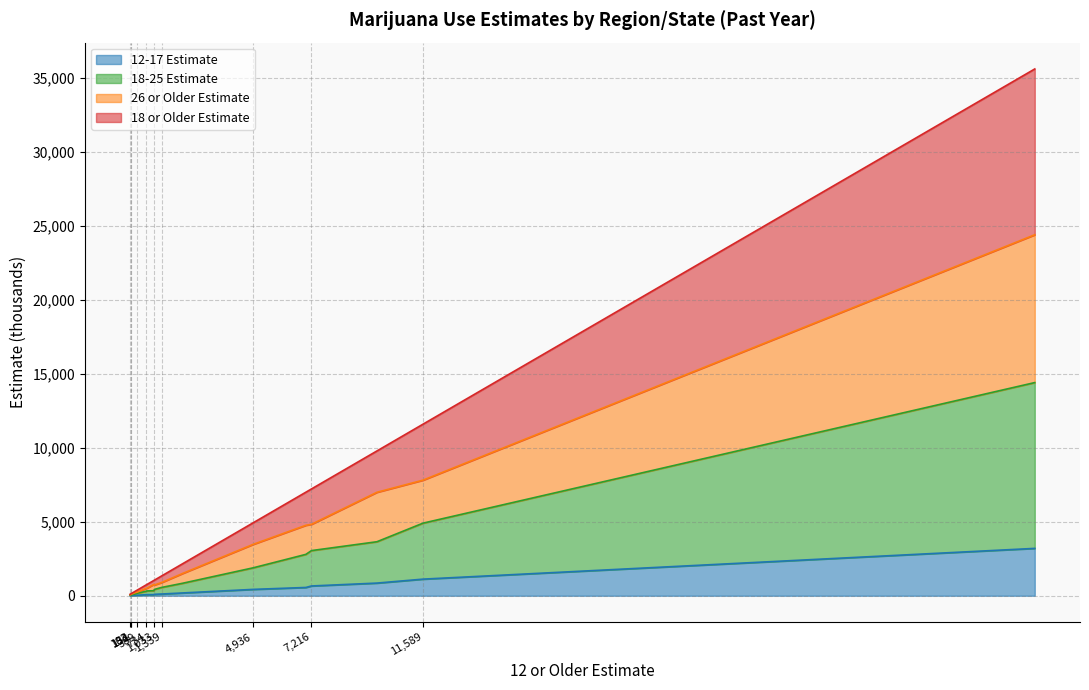

Reading right to left, what are all the values shown in this chart?

18 or Older Estimate: 685	1221	133	133	953	1964	129	94	435	957	4505	256	661	116	352	8926	10466	6555	6436	32385
26 or Older Estimate: 436	777	88	95	625	1311	88	57	272	691	3046	169	430	82	214	6134	6685	4165	4201	21185
18-25 Estimate: 249	444	45	38	327	652	41	37	162	266	1459	86	231	34	139	2793	3781	2390	2236	11200
12-17 Estimate: 75	118	19	13	99	189	5	9	44	76	431	29	74	11	37	856	1123	661	560	3200